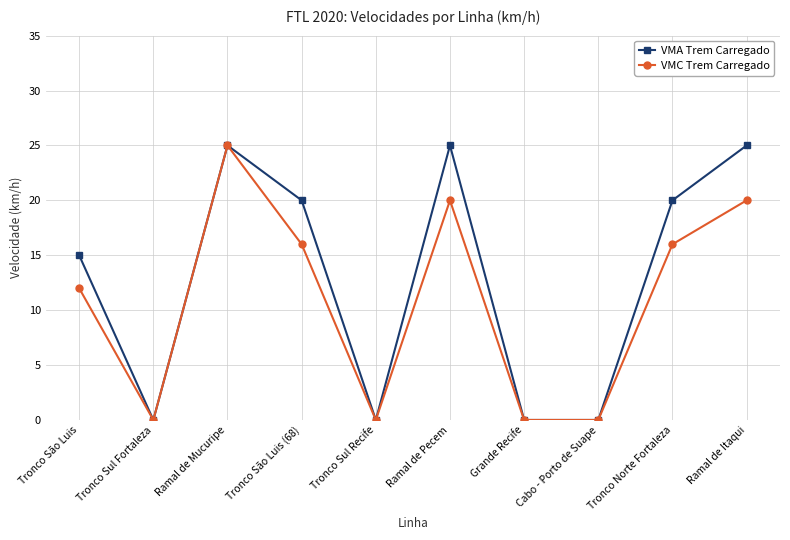

Is the value of VMC Trem Carregado at Tronco São Luis greater than the value of VMA Trem Carregado at Cabo - Porto de Suape?

Yes